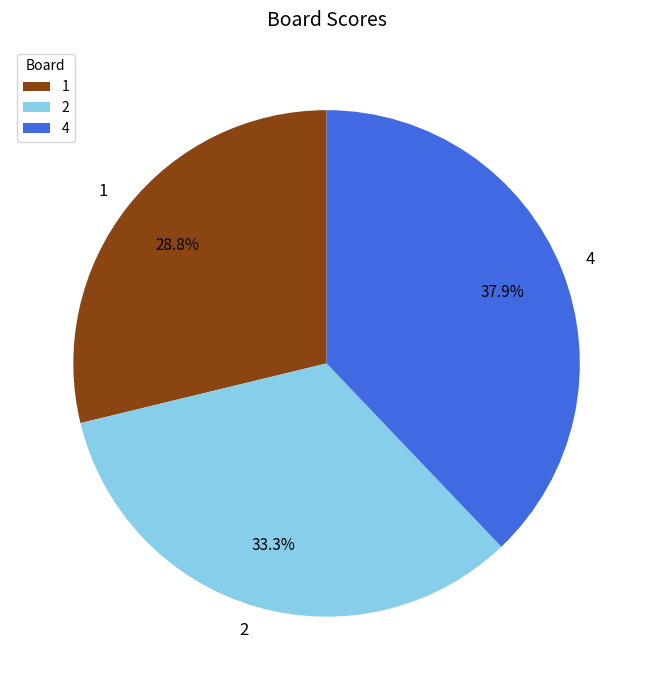

How many slices are in this pie chart?

3